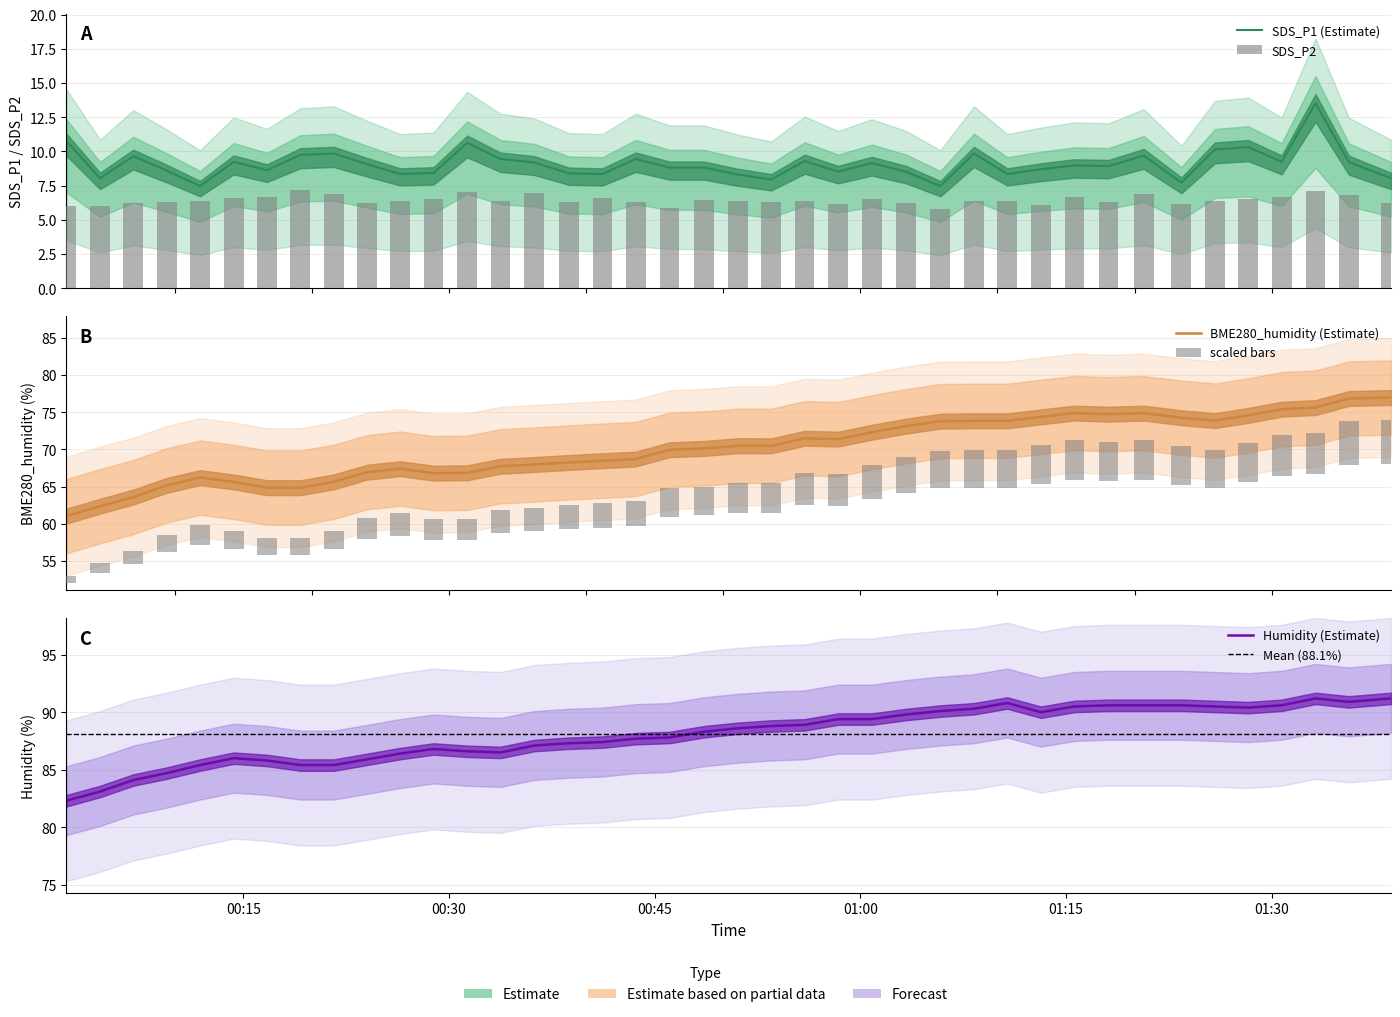

What are all the series names shown in the legend?

SDS_P1, SDS_P2, BME280_humidity, Humidity